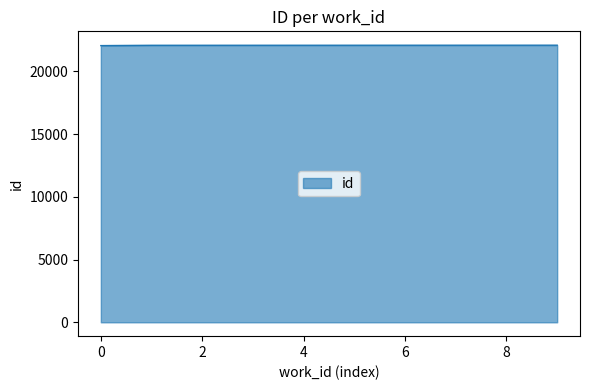

What is the smallest value displayed?

22043